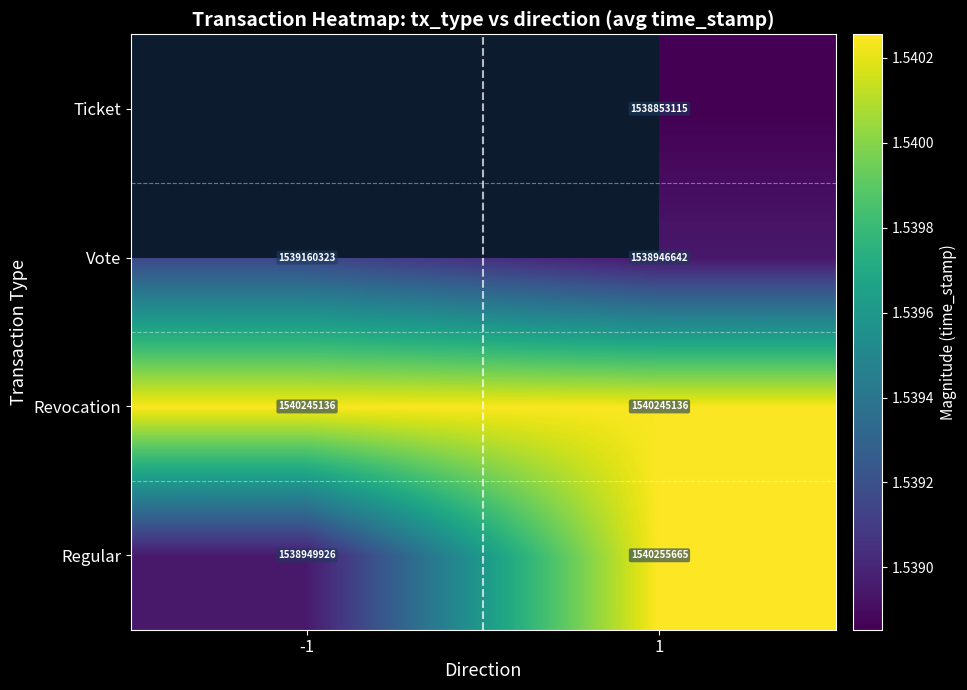

Rank the categories by Regular value from highest to lowest.

1, -1